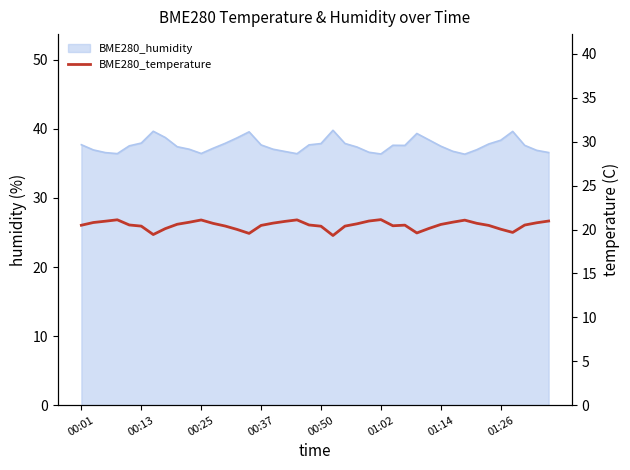

How many data points does each series have?

40